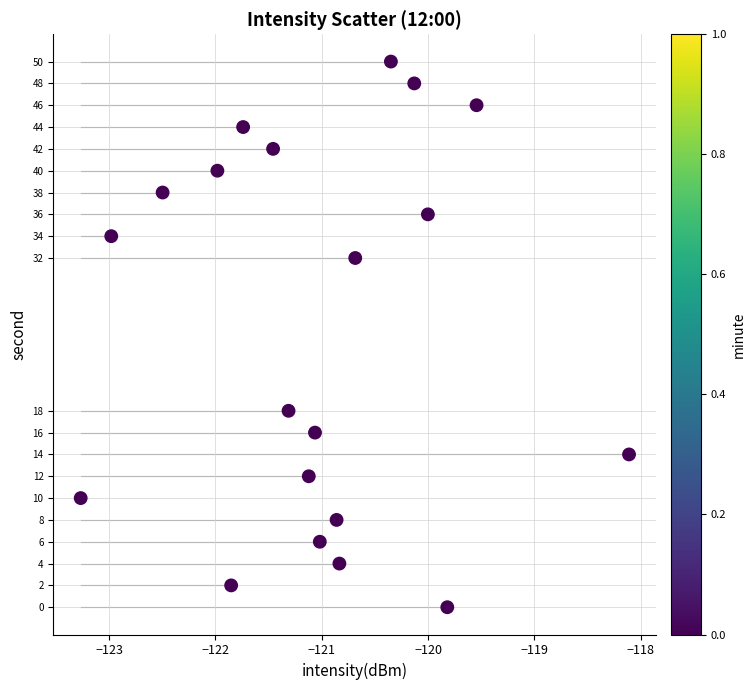

What is the range of Y values (max minus min)?

50